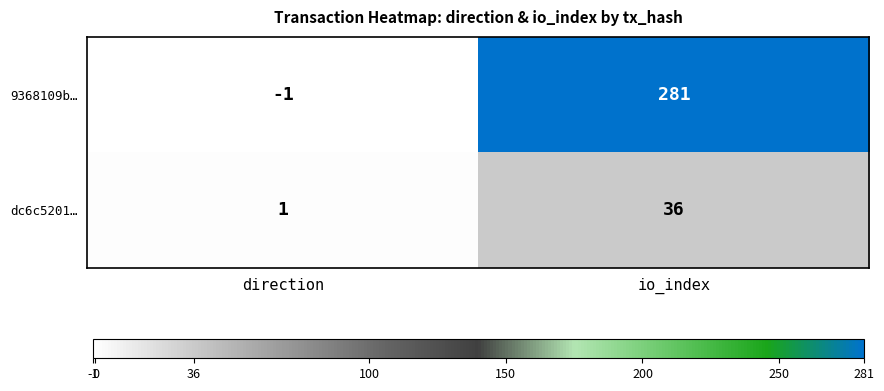

Where is 9368109b… nearest to the value 140?

direction